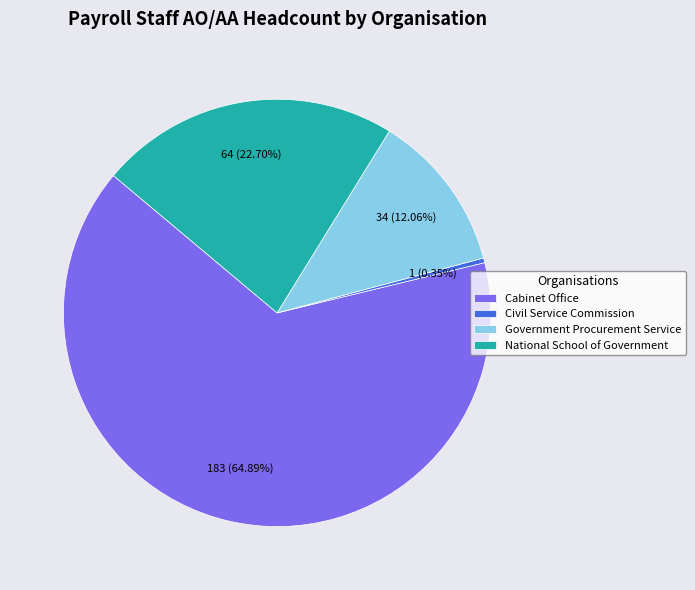

To the nearest percent, what portion does Cabinet Office represent?

65%